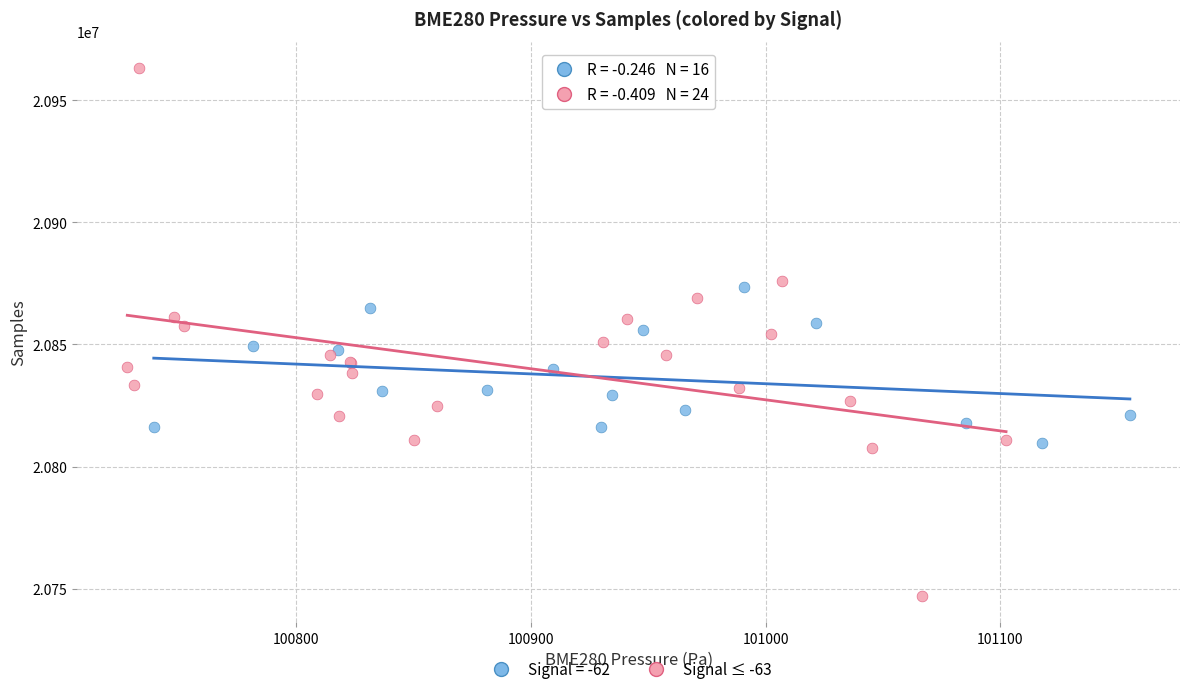

Which series has the widest spread of Y values?

Signal ≤ -63